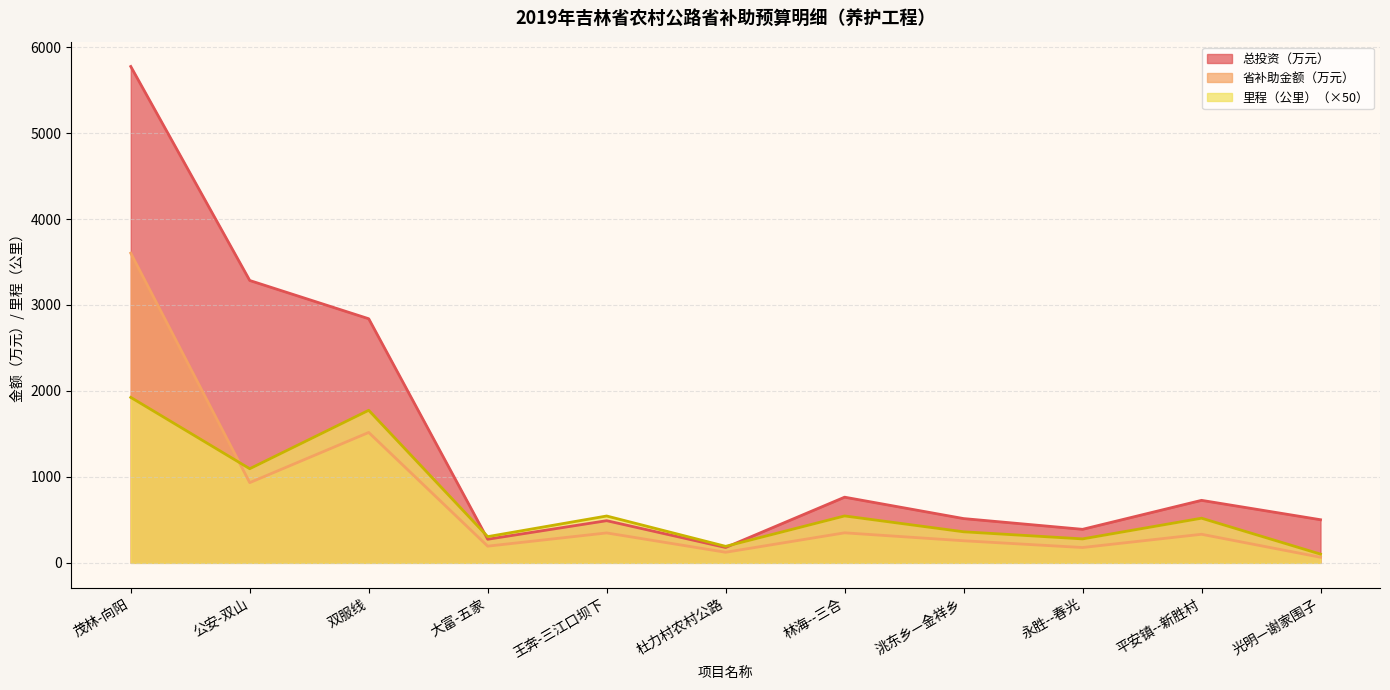

Which label corresponds to the largest value in the chart?

茂林-向阳